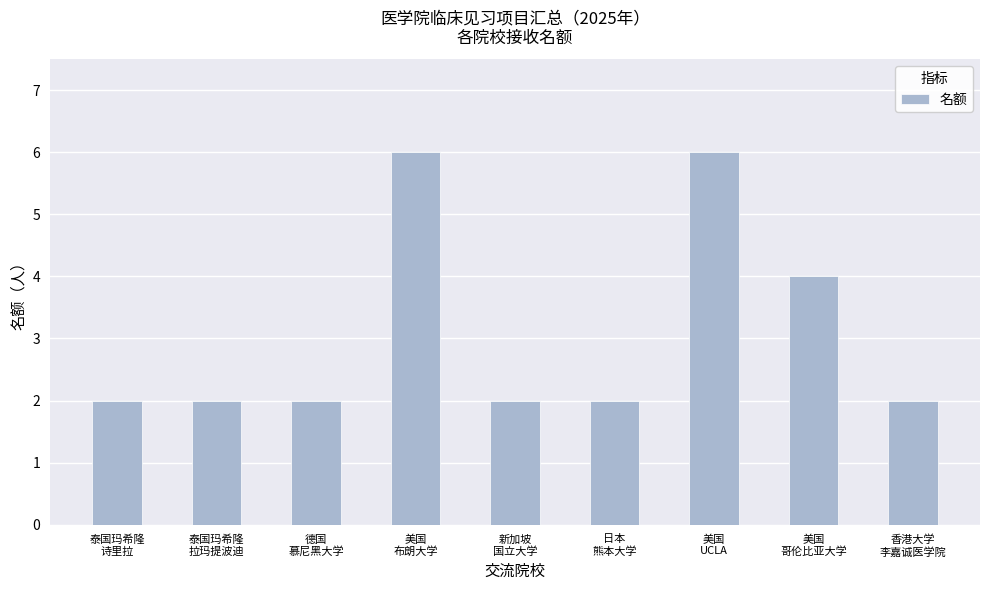

What is the difference between the maximum and second lowest values?

4